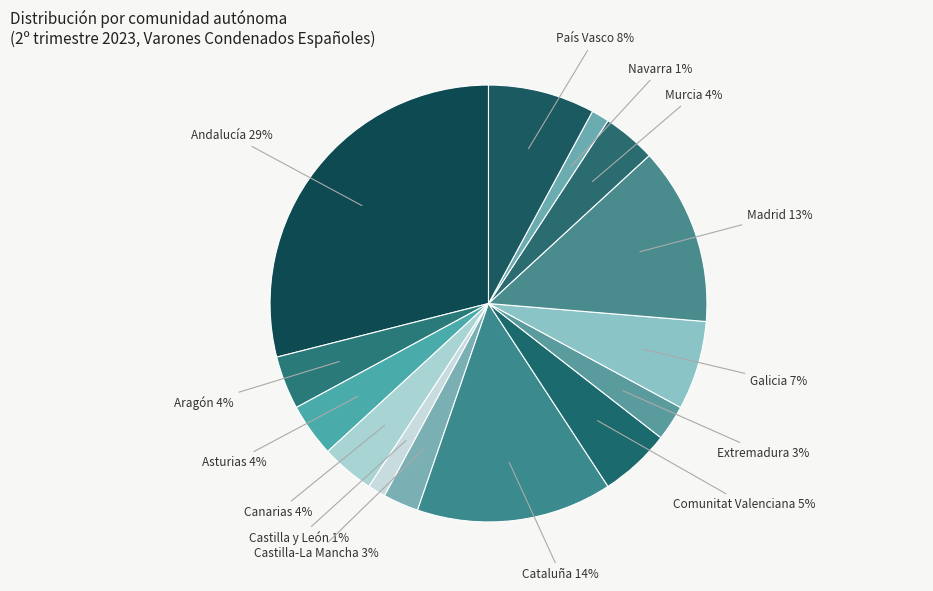

To the nearest percent, what is the difference between the largest and smallest slice percentages?

28%